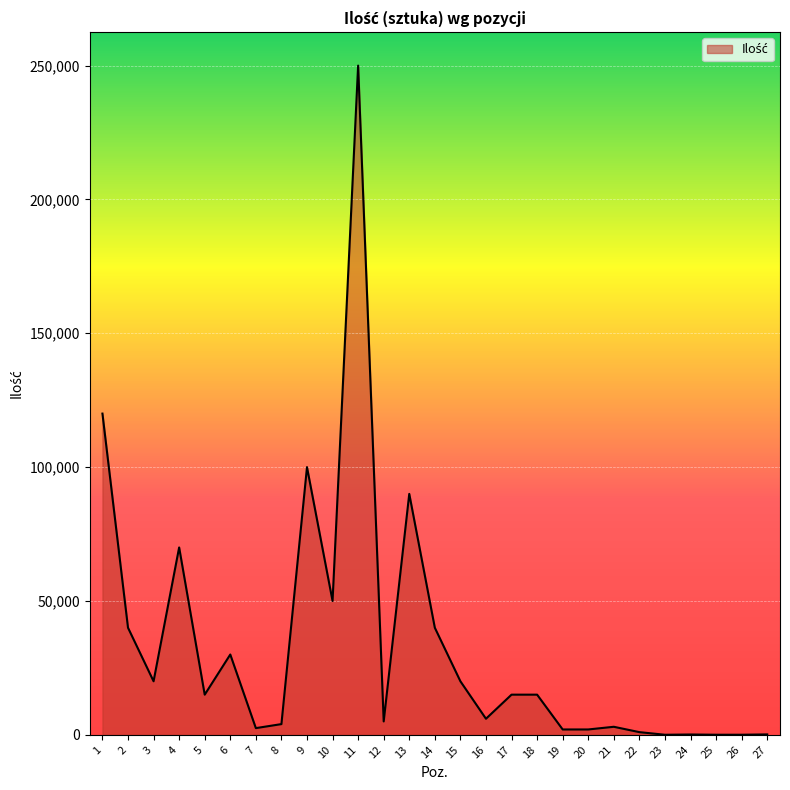

What is the difference between the values at 17 and 20?

13000